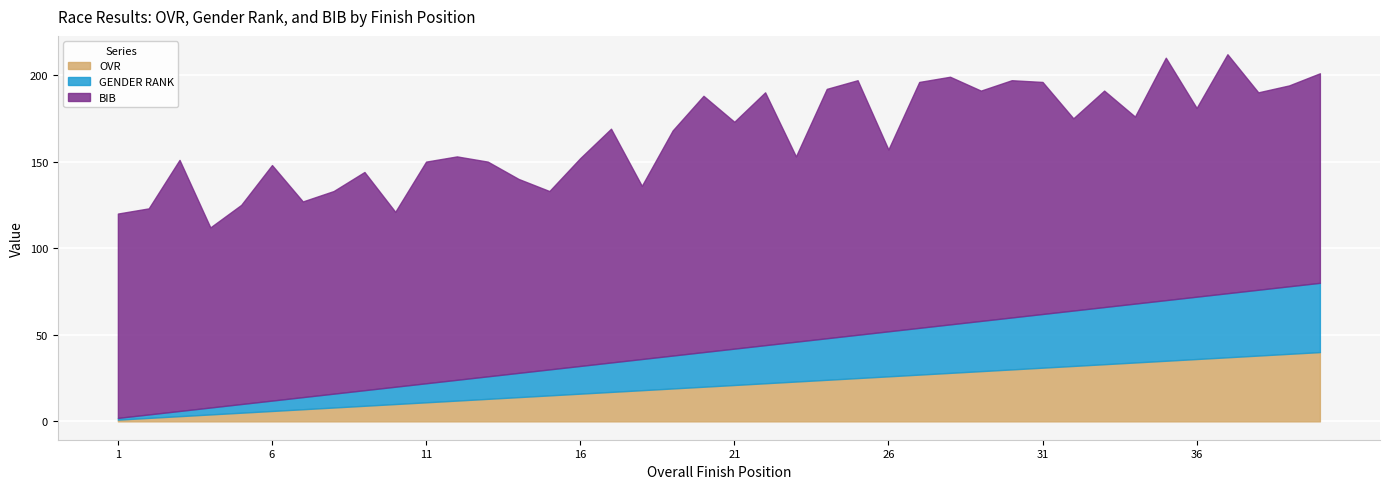

What is the greatest value displayed?

148